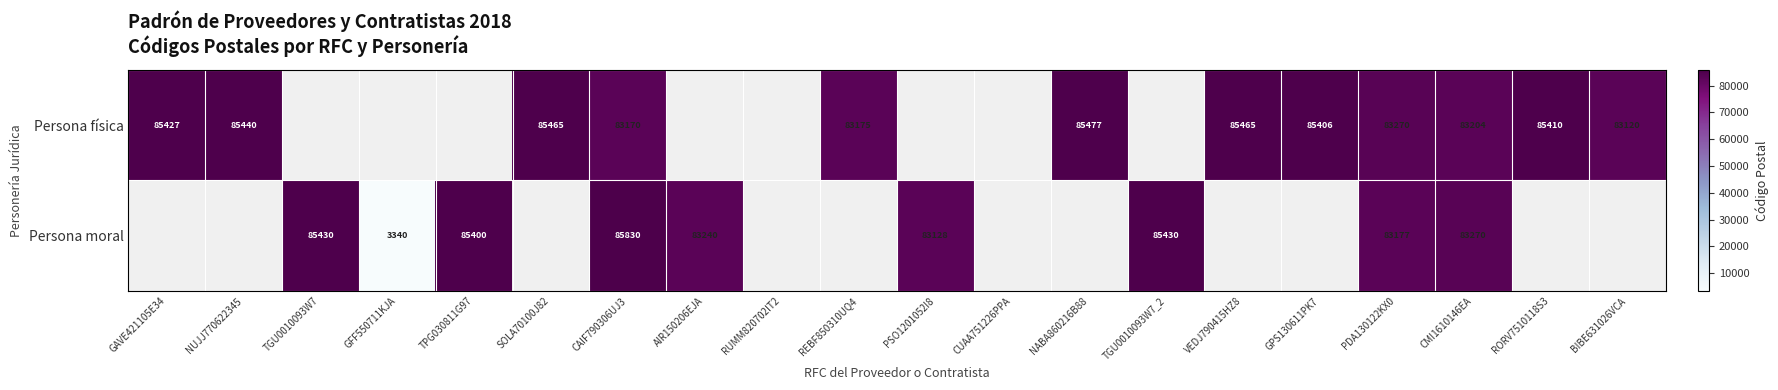

What is the difference between the highest and lowest values at PDA130122KX0?

93